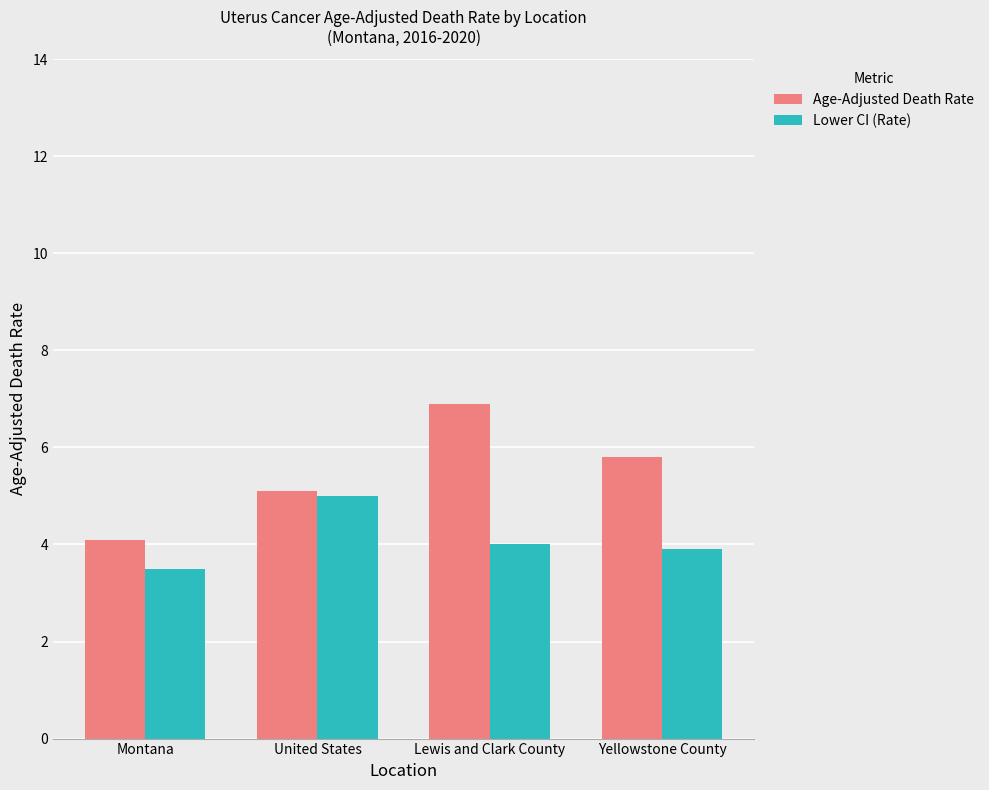

What is the maximum value for Age-Adjusted Death Rate?

6.9